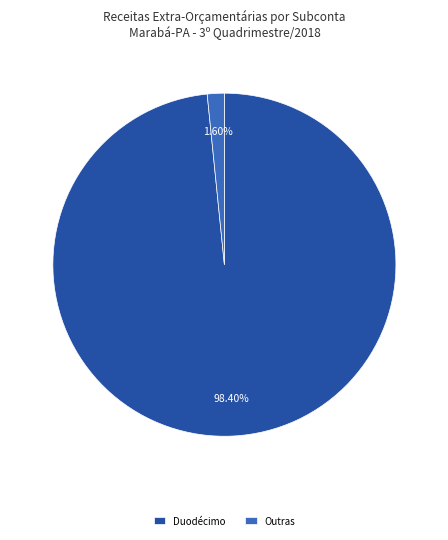

What is the majority slice?

Duodécimo